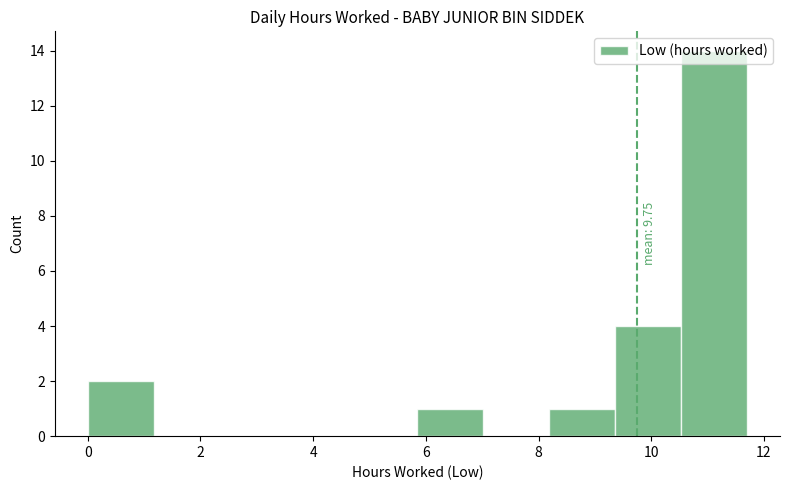

Over which range of the x-axis is the bar tallest?

10.6 to 11.8